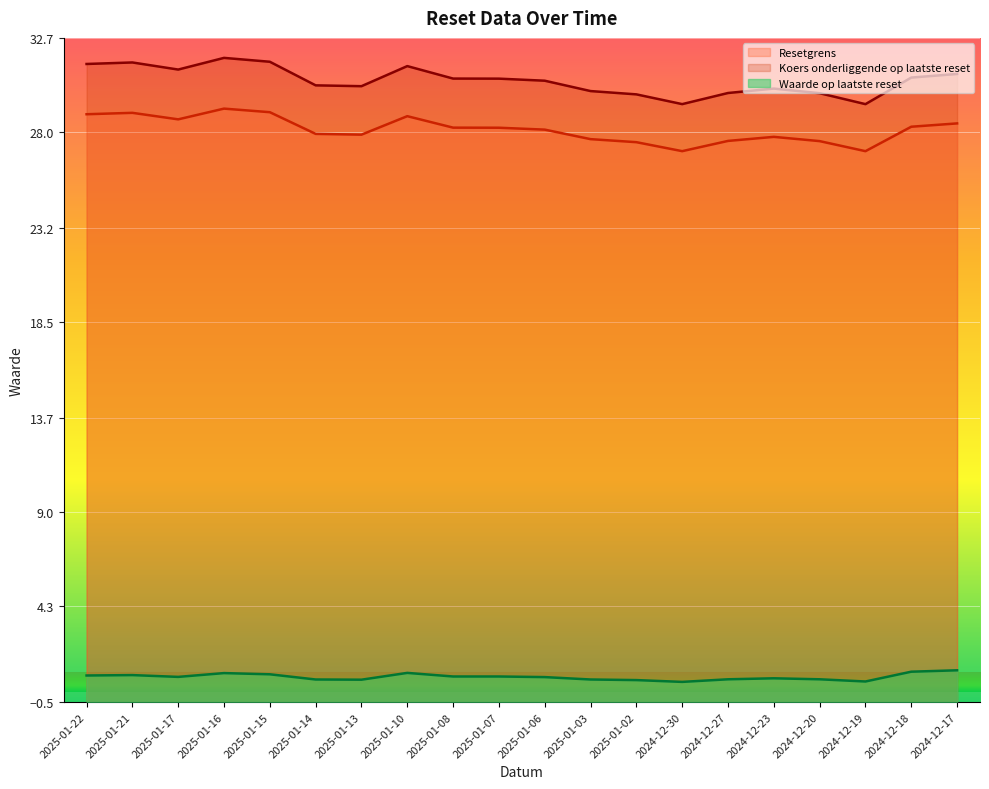

Rank the series by their maximum value, from highest to lowest.

Koers onderliggende op laatste reset, Resetgrens, Waarde op laatste reset